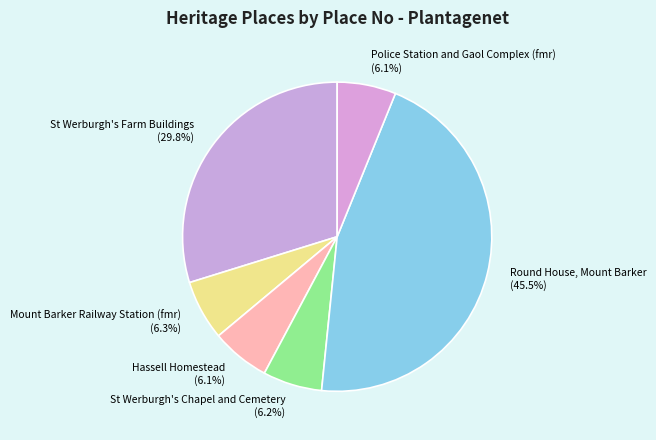

Is there any slice that represents more than half of the pie?

No